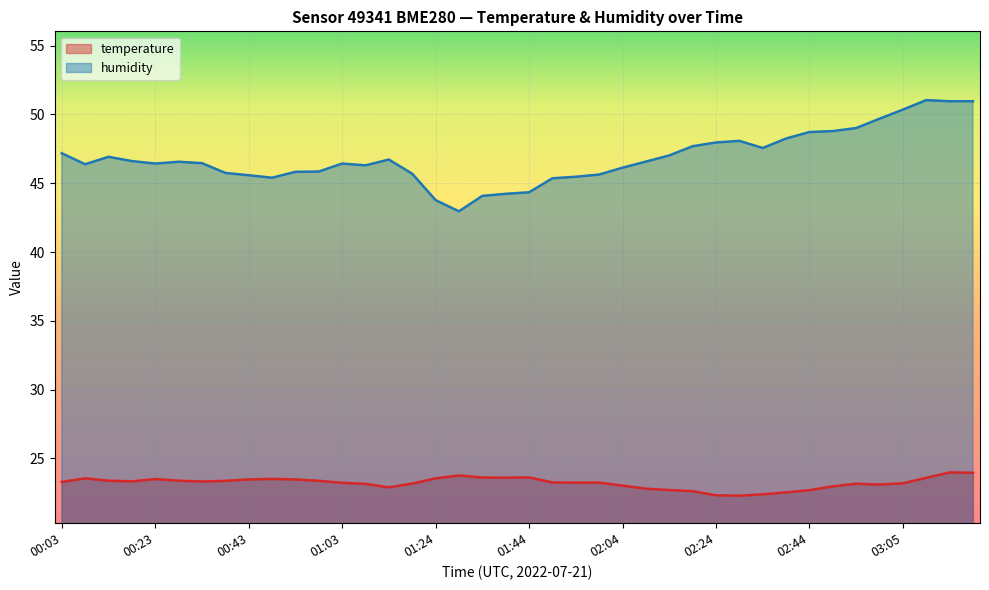

How many data points in temperature are above 23?

30